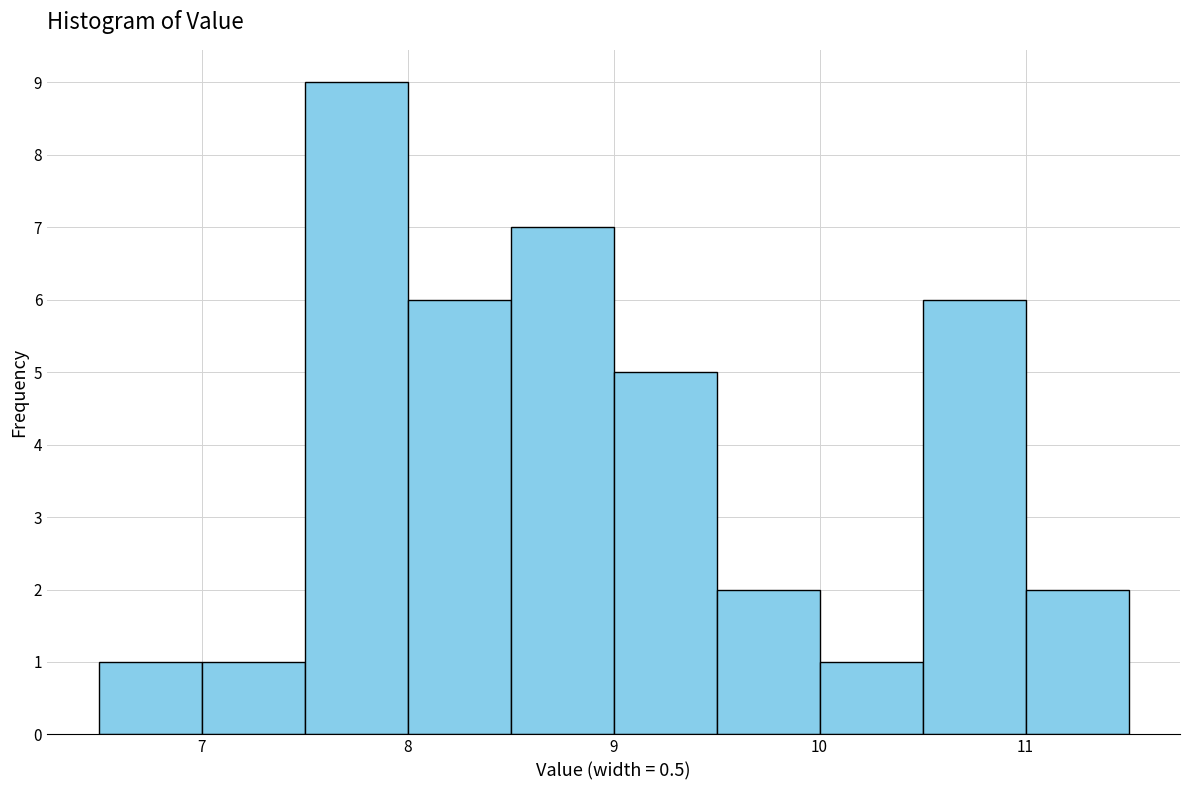

Which range on the x-axis has the tallest bar?

7.5 to 8.0